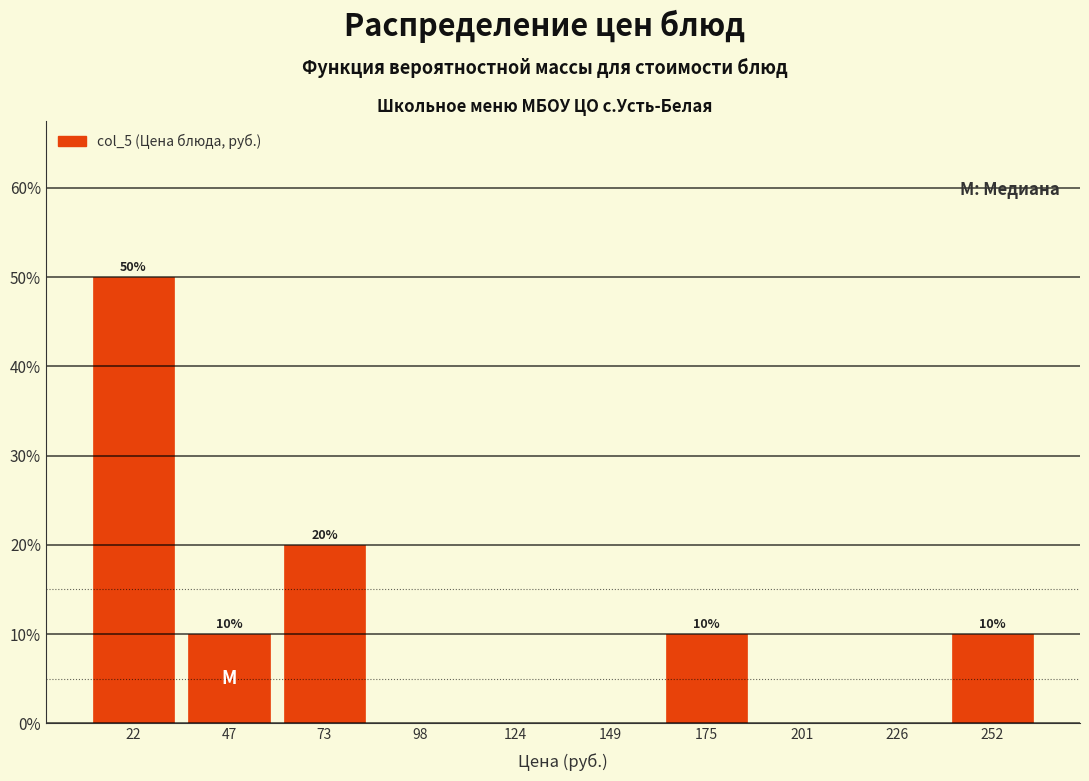

Which range on the x-axis has the tallest bar?

10 to 35